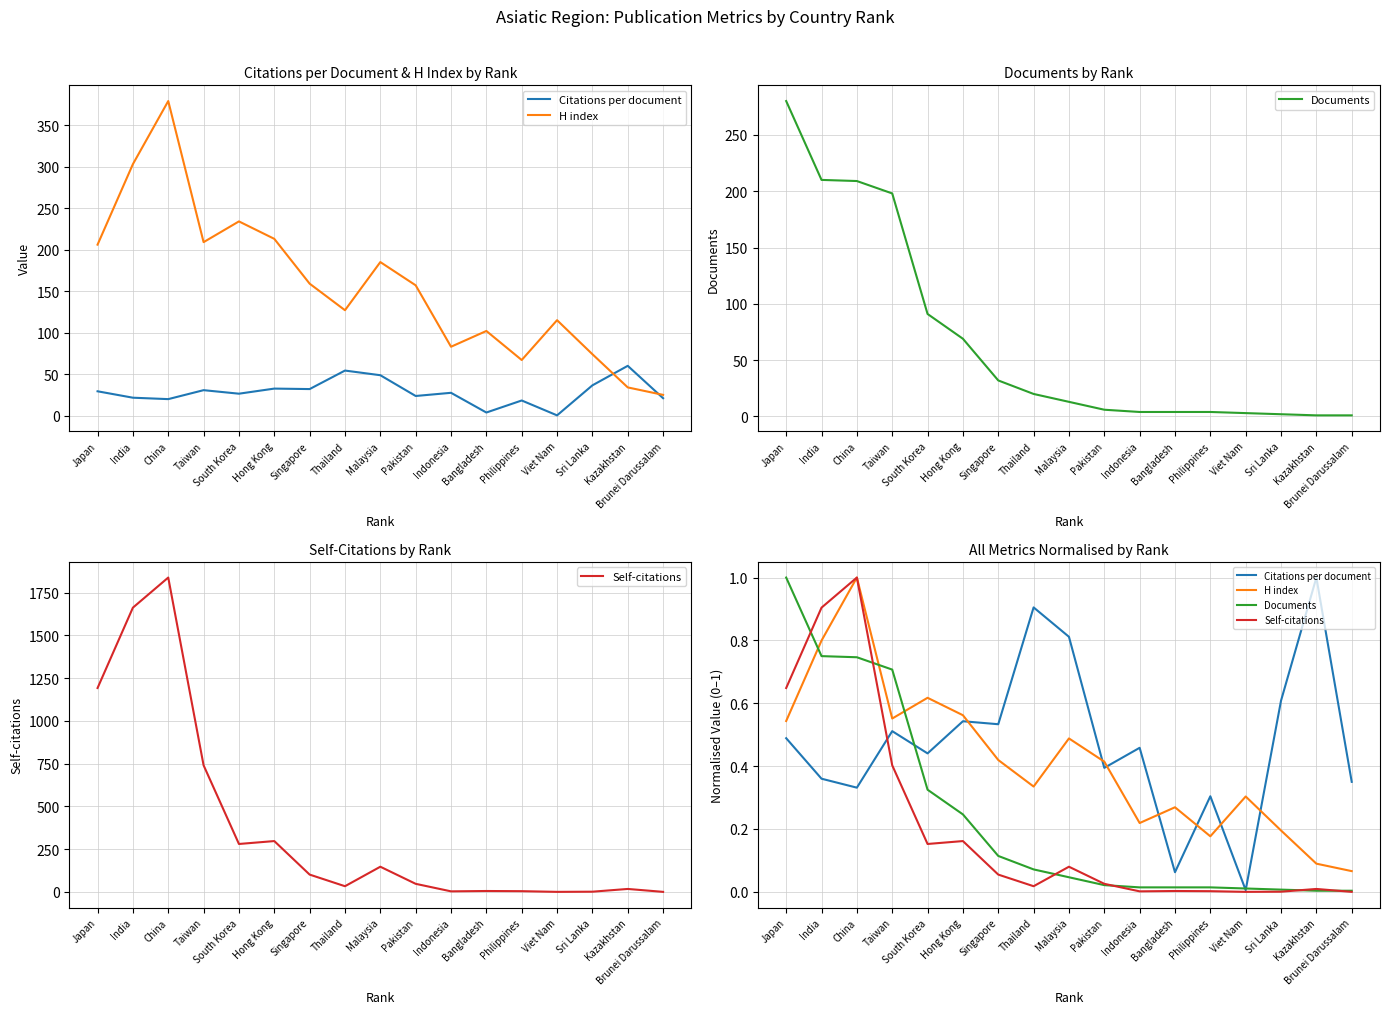

Reading right to left, what are all the values shown in this chart?

Citations per document: Brunei Darussalam=0.3	Kazakhstan=1.0	Sri Lanka=0.6	Viet Nam=0.0	Philippines=0.3	Bangladesh=0.1	Indonesia=0.5	Pakistan=0.4	Malaysia=0.8	Thailand=0.9	Singapore=0.5	Hong Kong=0.5	South Korea=0.4	Taiwan=0.5	China=0.3	India=0.4	Japan=0.5
H index: Brunei Darussalam=0.1	Kazakhstan=0.1	Sri Lanka=0.2	Viet Nam=0.3	Philippines=0.2	Bangladesh=0.3	Indonesia=0.2	Pakistan=0.4	Malaysia=0.5	Thailand=0.3	Singapore=0.4	Hong Kong=0.6	South Korea=0.6	Taiwan=0.6	China=1.0	India=0.8	Japan=0.5
Documents: Brunei Darussalam=0.0	Kazakhstan=0.0	Sri Lanka=0.0	Viet Nam=0.0	Philippines=0.0	Bangladesh=0.0	Indonesia=0.0	Pakistan=0.0	Malaysia=0.0	Thailand=0.1	Singapore=0.1	Hong Kong=0.2	South Korea=0.3	Taiwan=0.7	China=0.7	India=0.8	Japan=1.0
Self-citations: Brunei Darussalam=0.0	Kazakhstan=0.0	Sri Lanka=0.0	Viet Nam=0.0	Philippines=0.0	Bangladesh=0.0	Indonesia=0.0	Pakistan=0.0	Malaysia=0.1	Thailand=0.0	Singapore=0.1	Hong Kong=0.2	South Korea=0.2	Taiwan=0.4	China=1.0	India=0.9	Japan=0.6